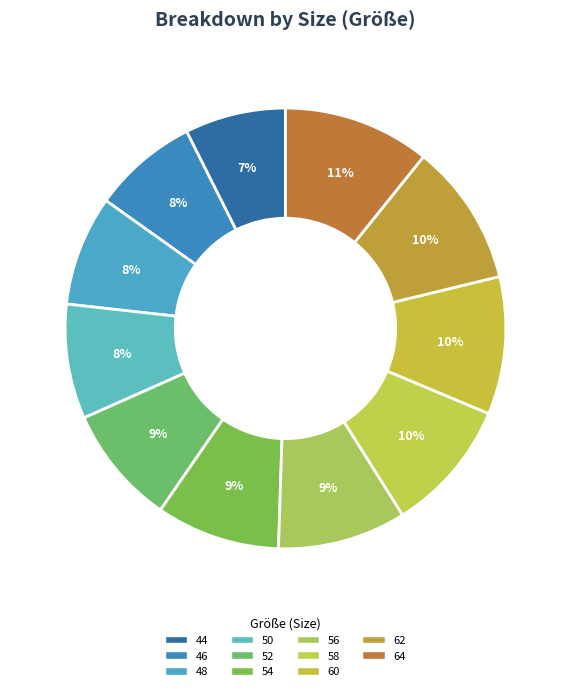

How many segments does this pie chart have?

11